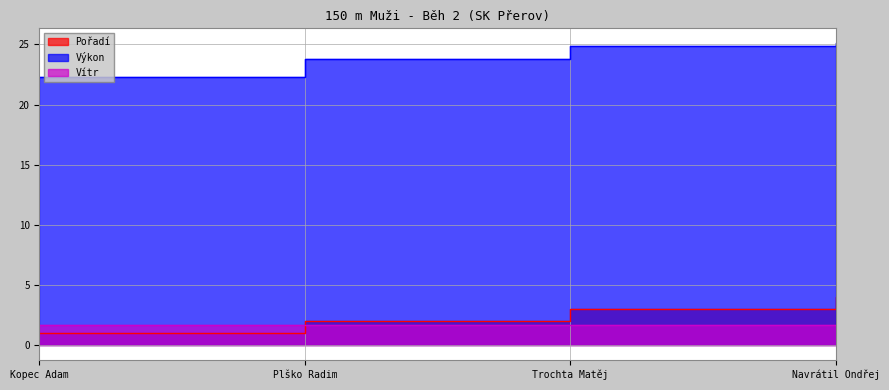

What is the difference between the highest and lowest values at Navrátil Ondřej?

21.1